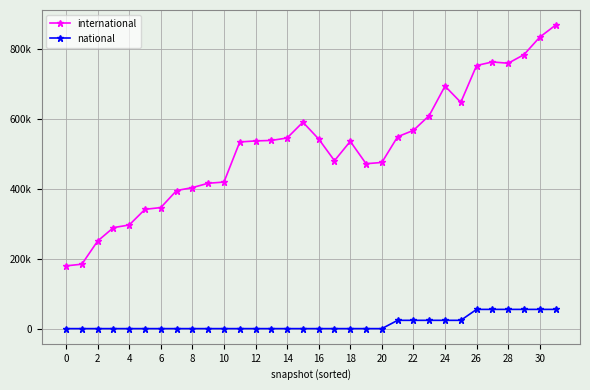

True or false: national and international cross at least once.

False